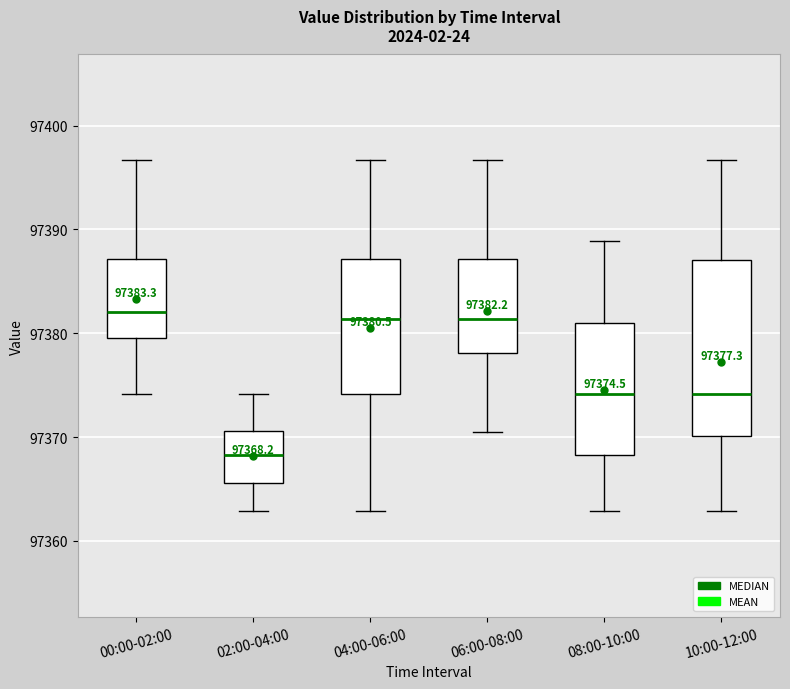

Which box is the tallest, from its lower edge to its upper edge?

10:00-12:00